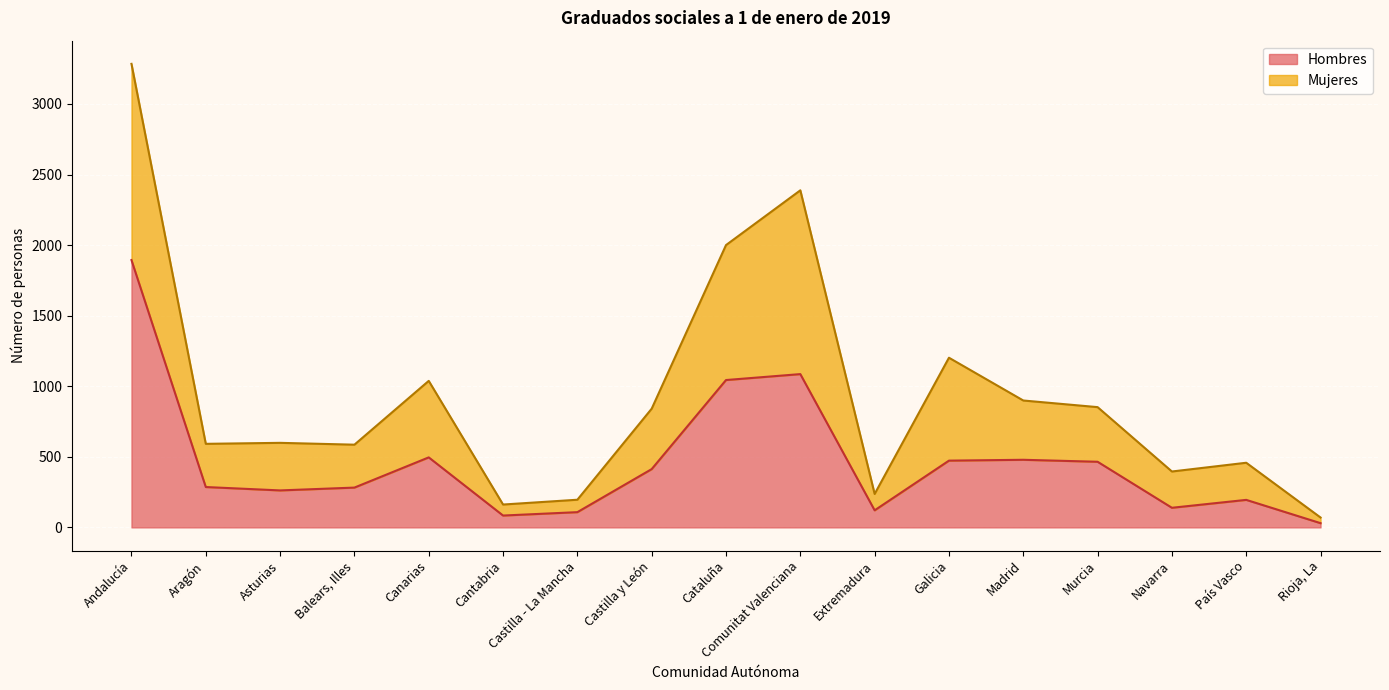

At which category is the sum across all series the highest?

Andalucía